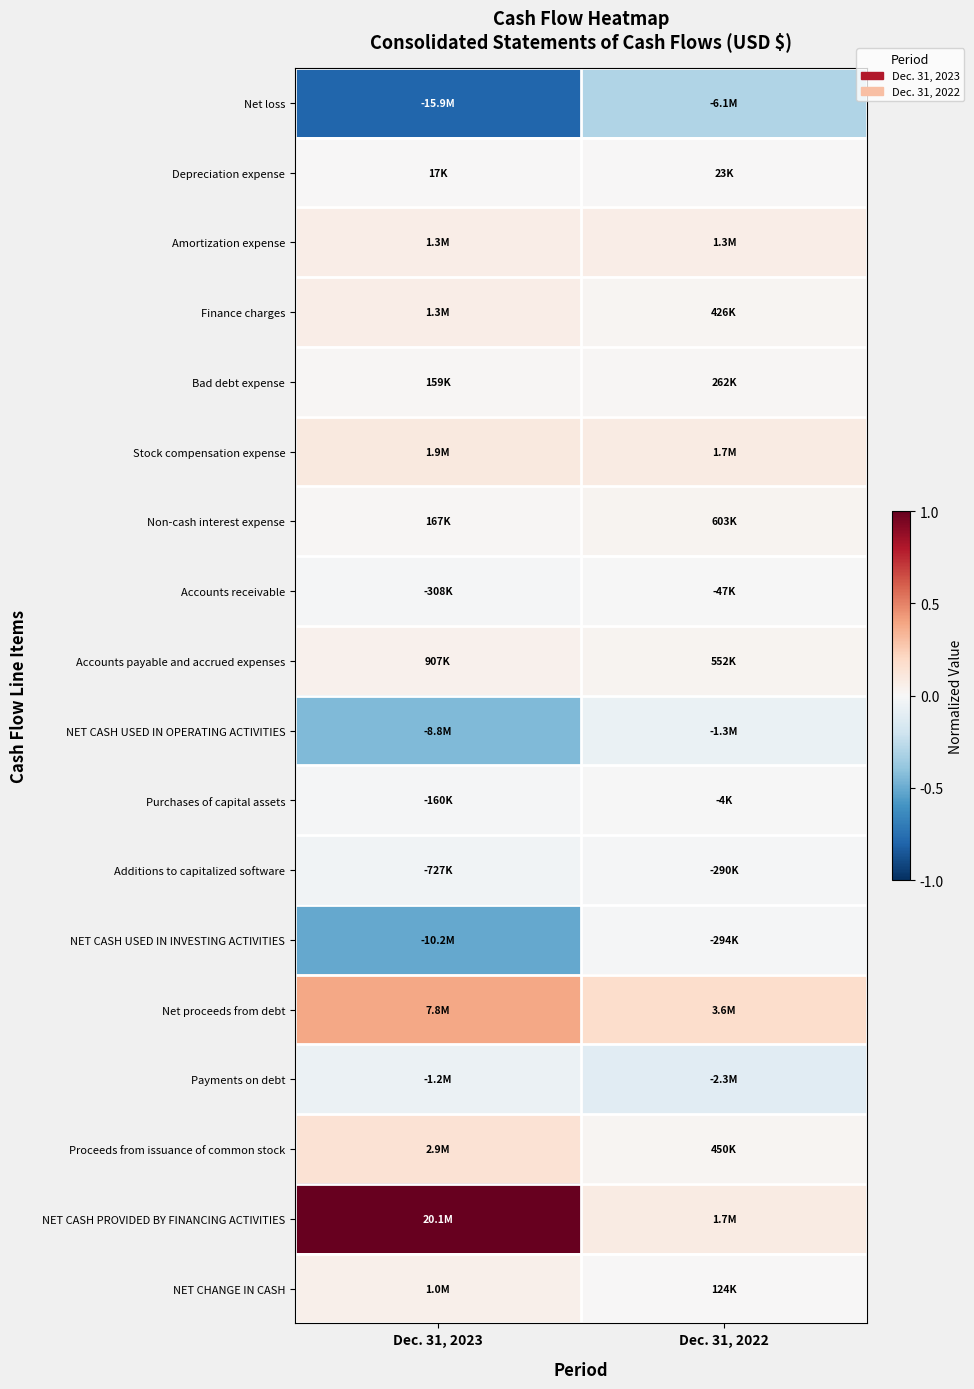

Between Dec. 31, 2023 and Dec. 31, 2022, which is larger?

Dec. 31, 2022